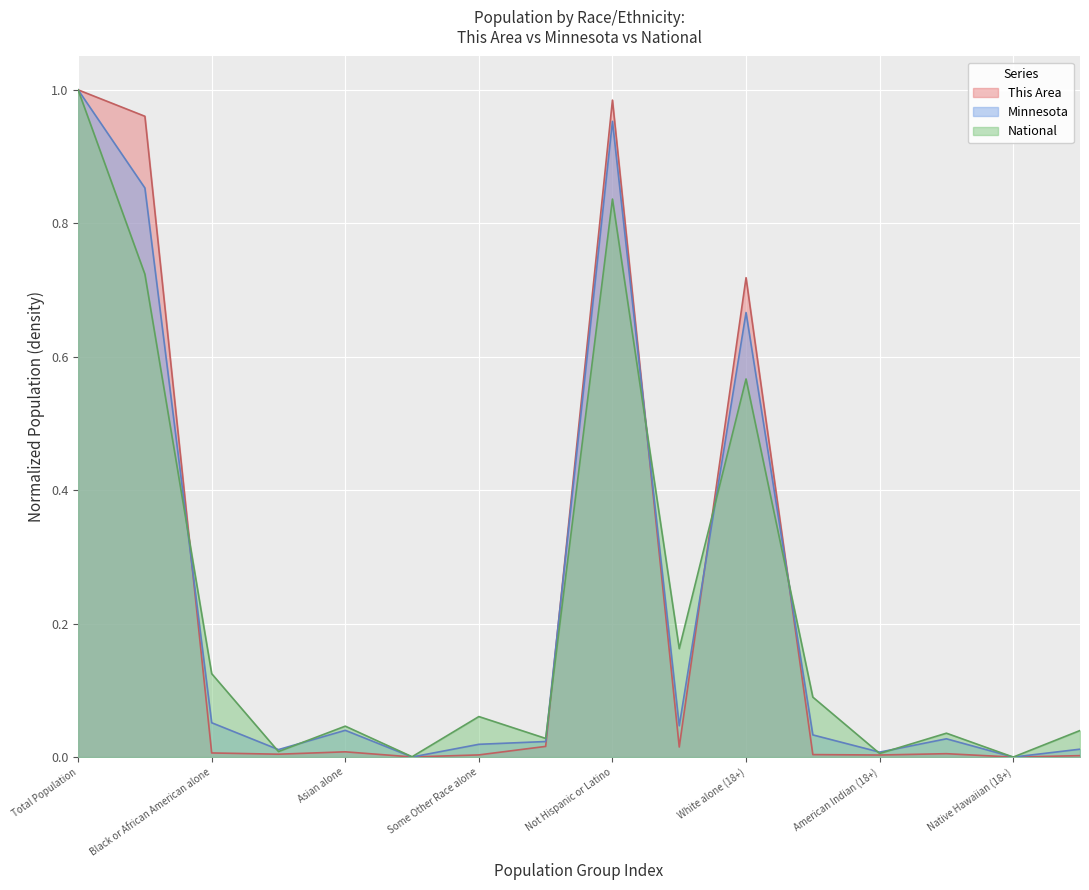

What are all the series names shown in the legend?

This Area, Minnesota, National